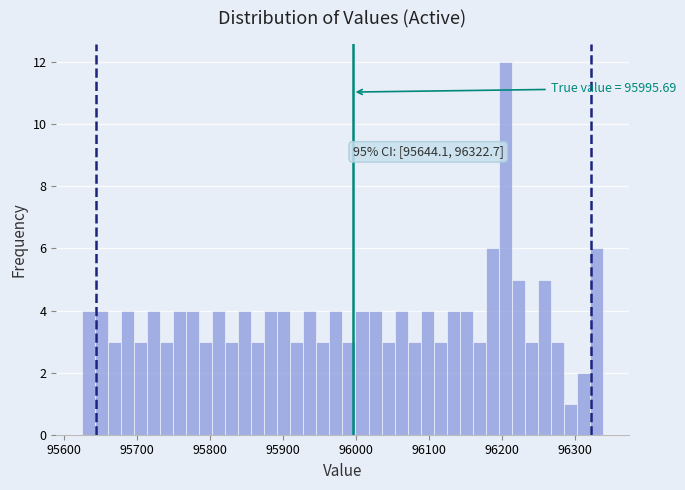

Around what value on the x-axis is the tallest bar? Give the approximate position of its centre, as read against the axis.

96200